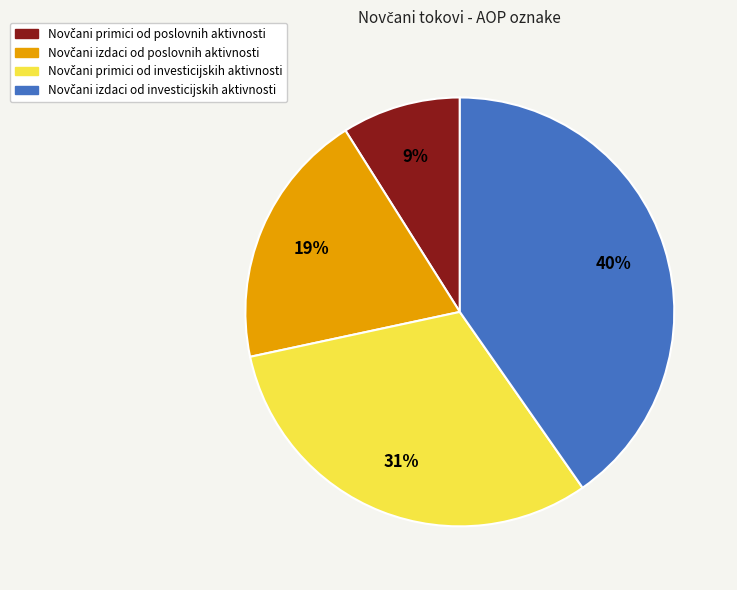

Is there any slice that represents more than half of the pie?

No